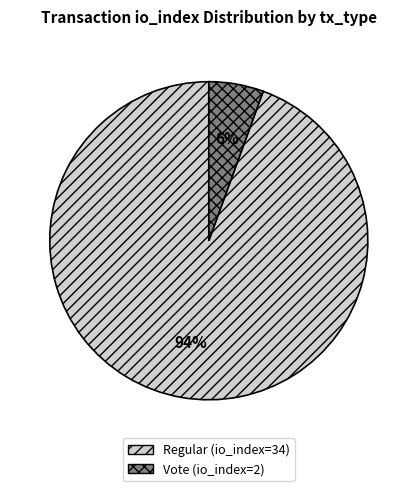

Does any single category account for the majority?

Yes